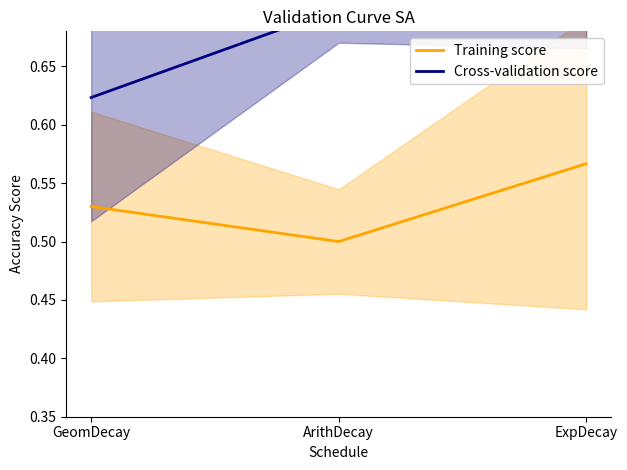

What is the smallest value displayed?

0.5